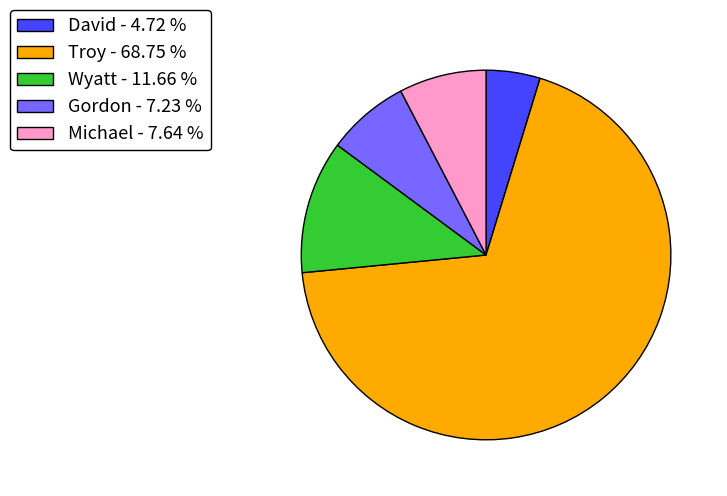

What is the ratio of the value at Gordon to the value at Troy?

0.1